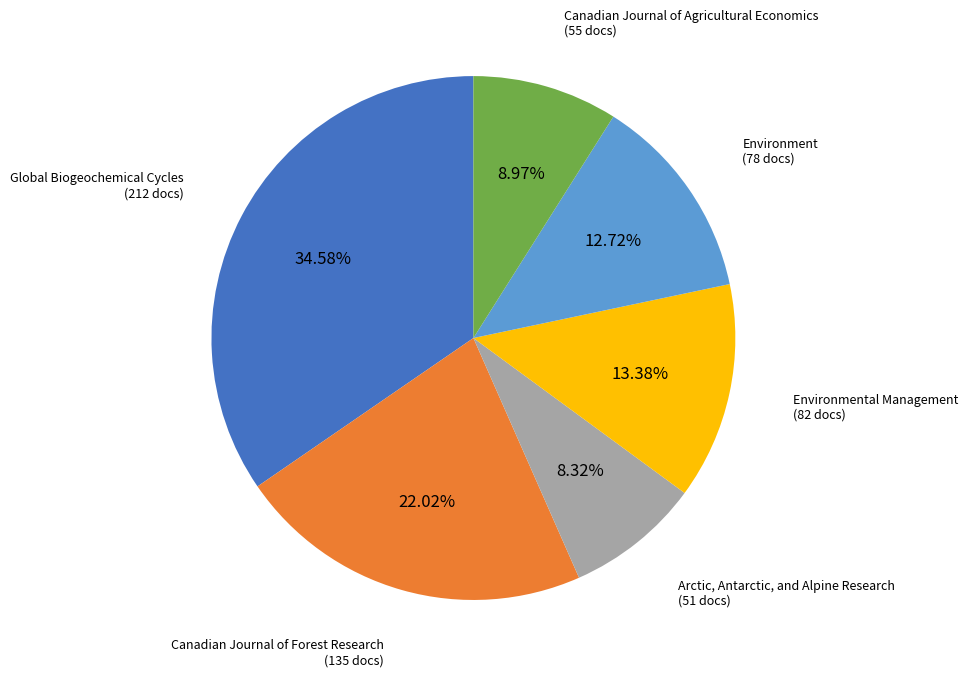

How many slices are in this pie chart?

6